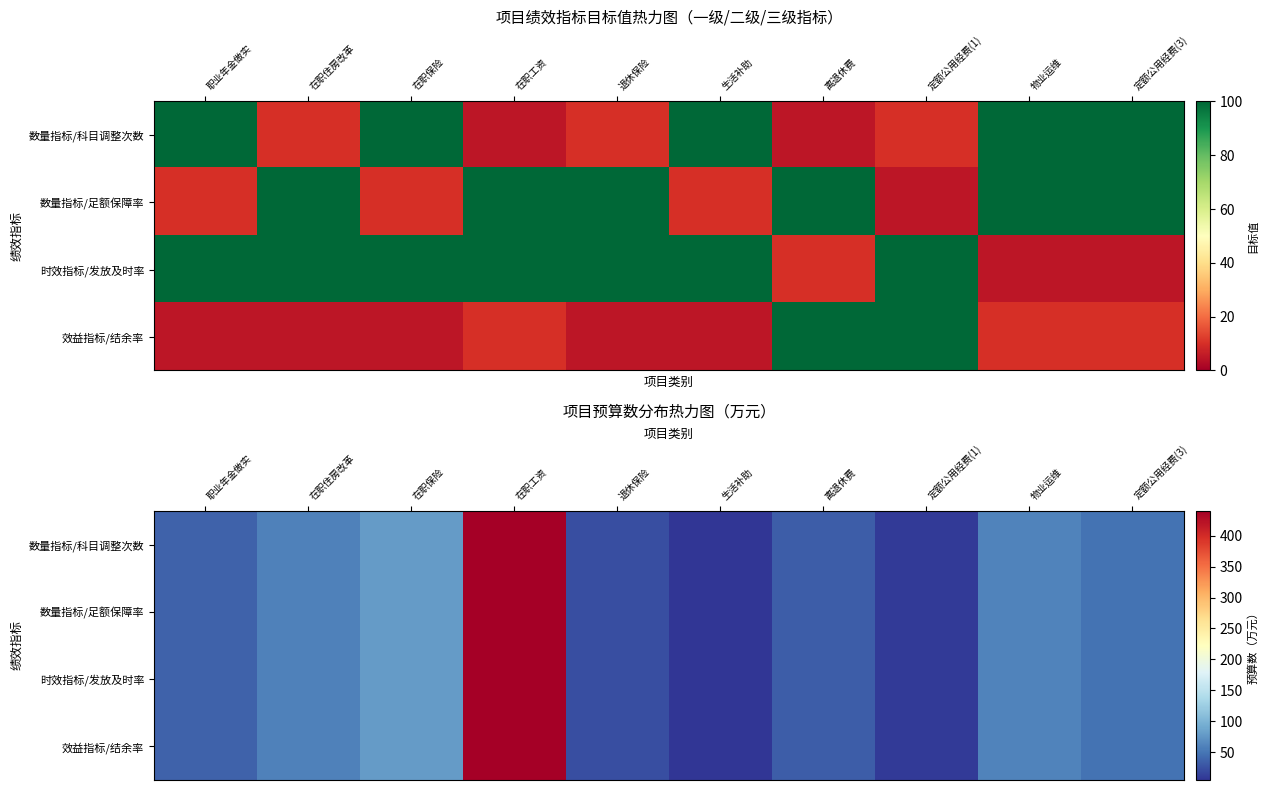

What is the total value across all series at 物业运维?

239.6